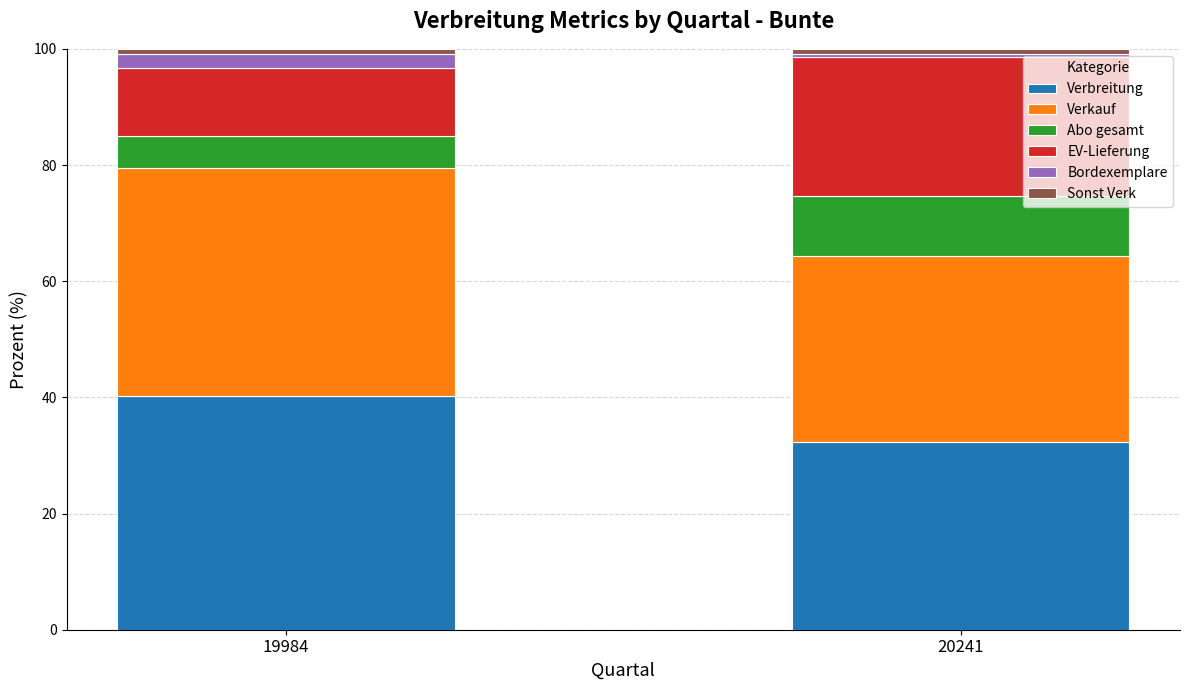

What is the minimum value for Verbreitung?

32.3